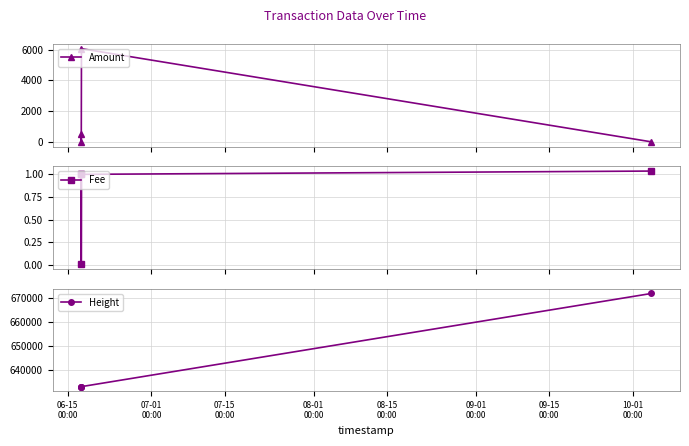

How many interior local peaks does the Amount series have?

1